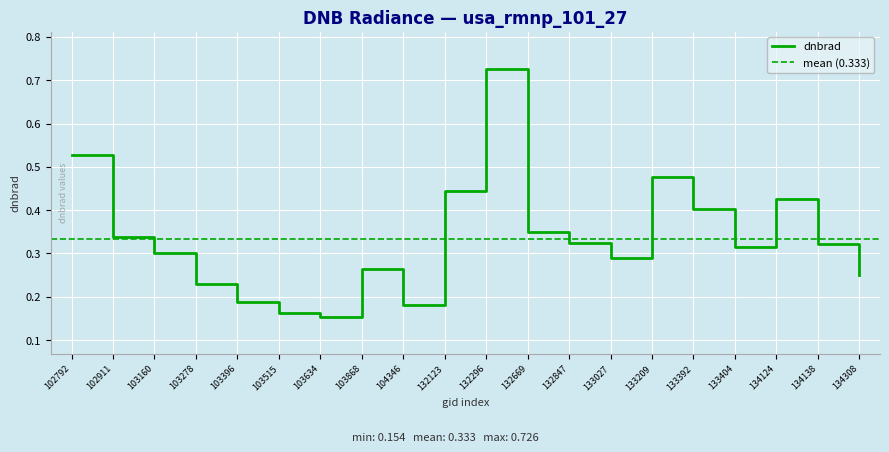

At which category does the data reach its first local valley?

103634